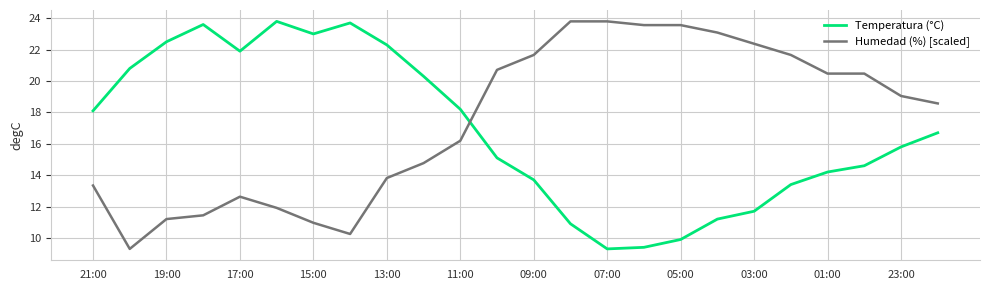

True or false: Humedad (%) [scaled] and Temperatura (°C) cross at least once.

True